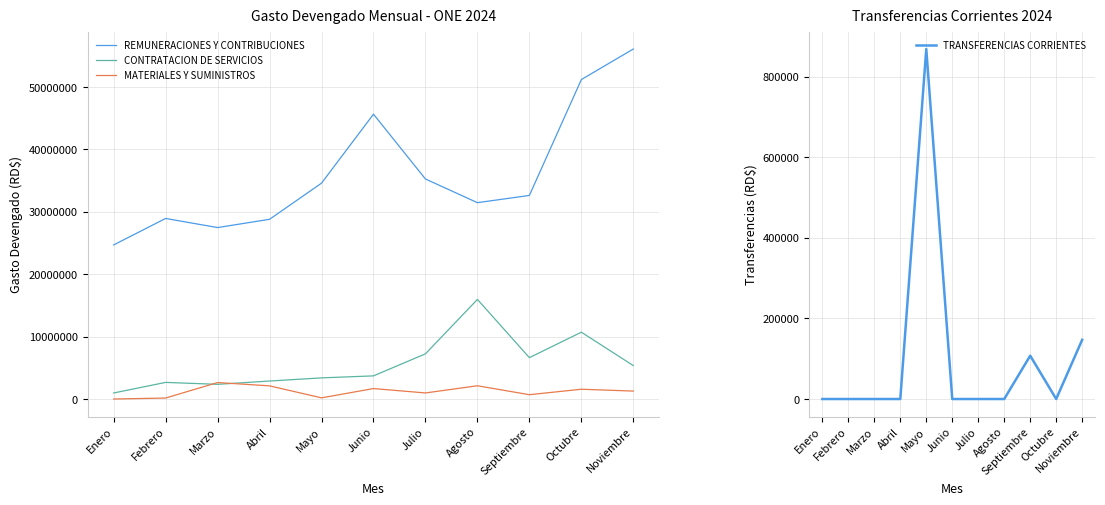

What is the total value across all series at Abril?

33802364.5